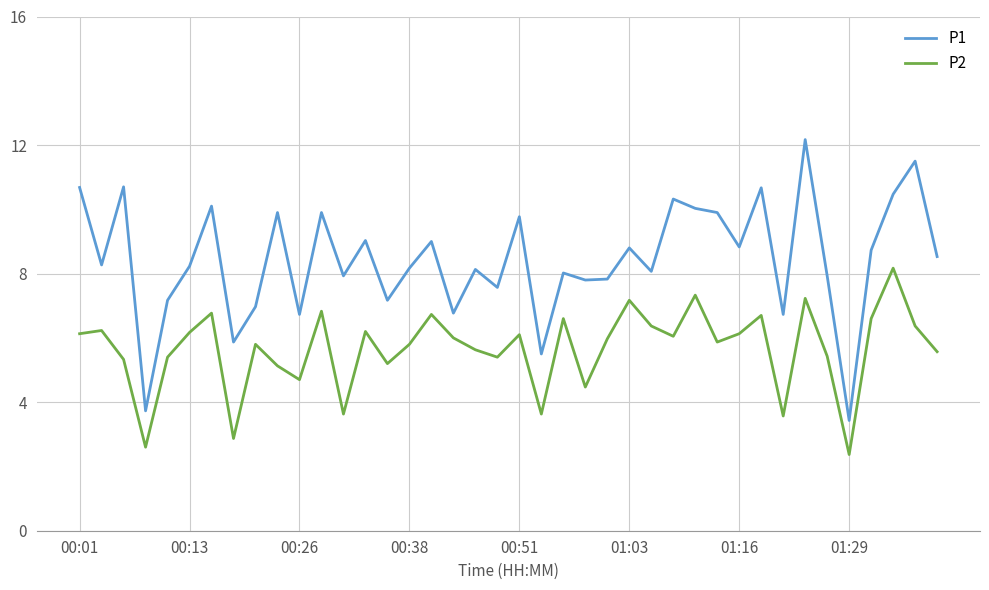

Rank the series by their maximum value, from lowest to highest.

P2, P1